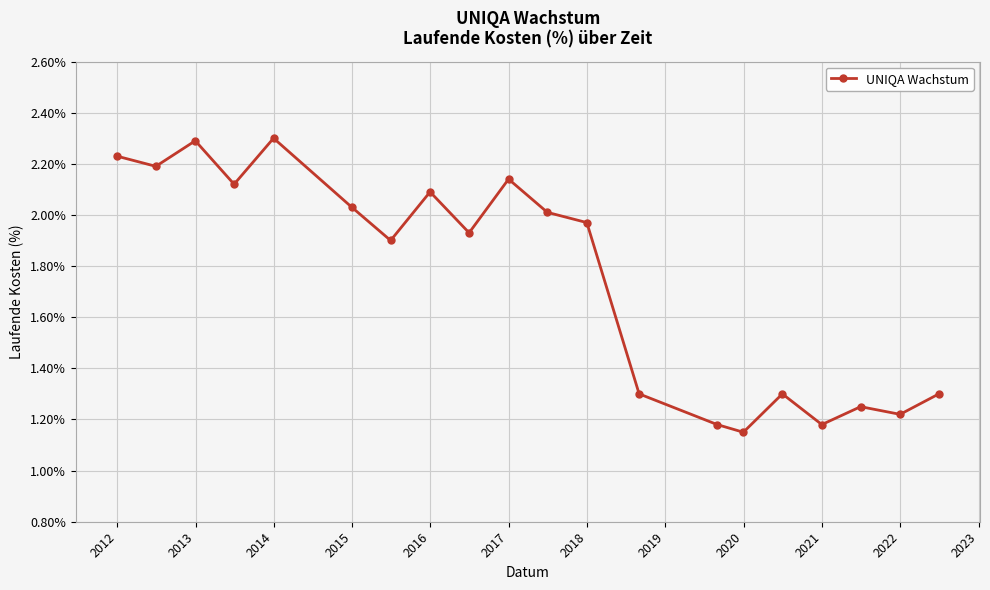

True or false: the data has more than 2 interior local peaks.

True